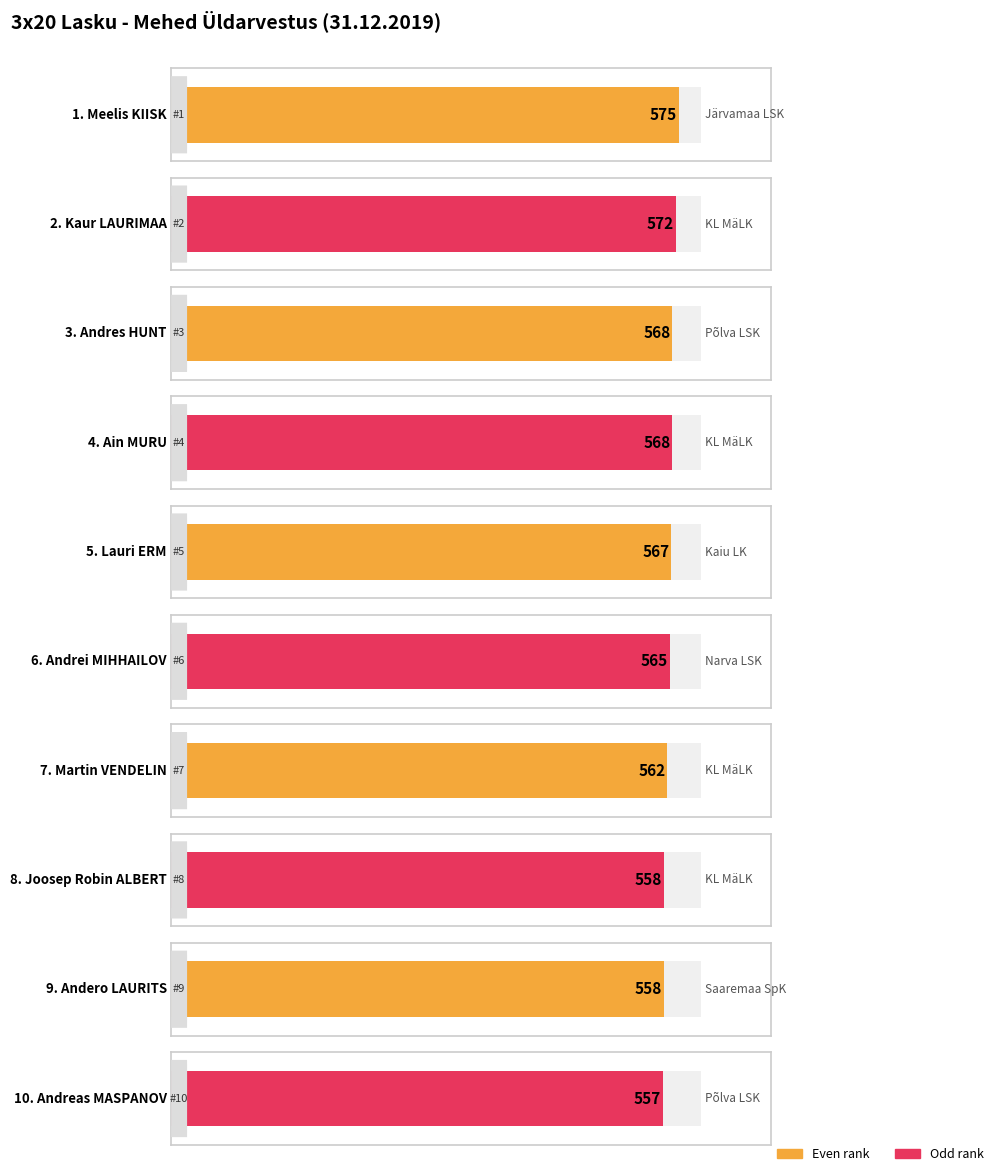

Does the chart contain stacked bars?

No